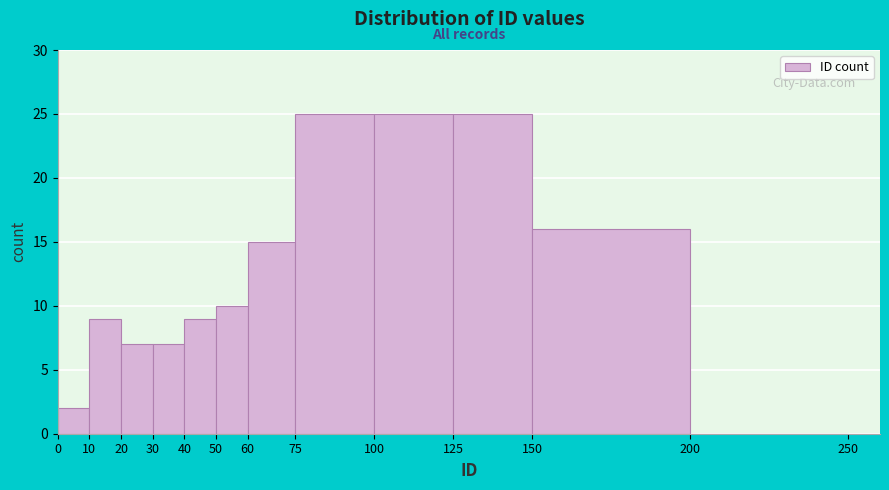

Reading left to right, list every bar in this chart as the range it spans on the x-axis followed by its height. The values are not printed on the chart, so give them approximately, as read against the axis.

0 to 10: 2
10 to 20: 9
20 to 30: 7
30 to 40: 7
40 to 50: 9
50 to 60: 10
60 to 75: 15
75 to 100: 25
100 to 125: 25
125 to 150: 25
150 to 200: 16
200 to 250: 0